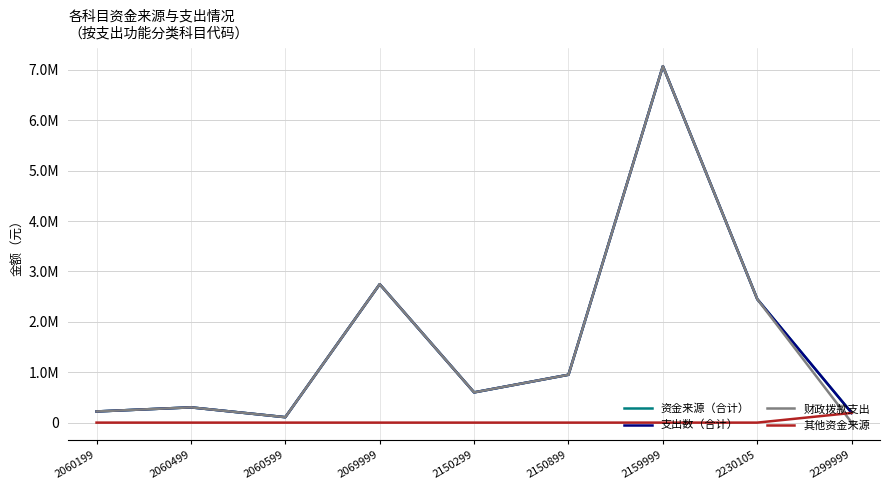

Does the chart display data point markers on the line(s)?

No